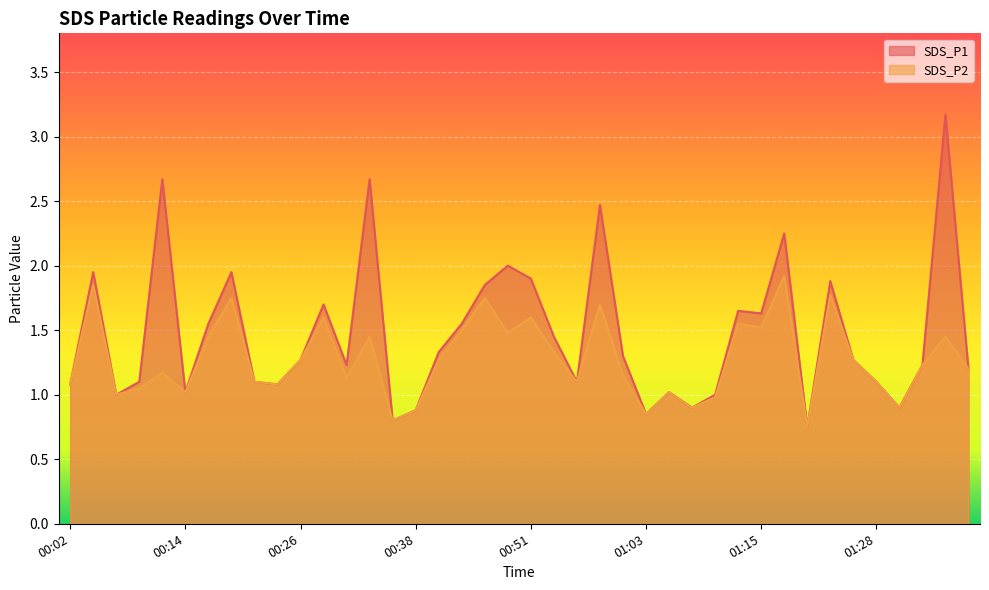

What is the sum of the SDS_P2 values at 01:26 and 00:14?

2.3